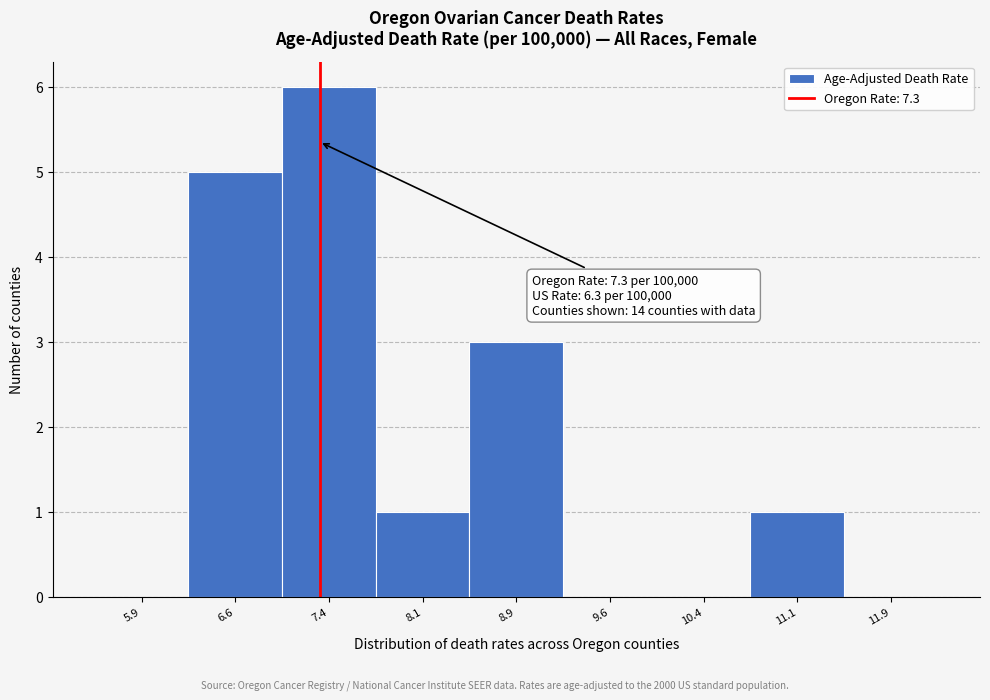

Over which range of the x-axis is the bar tallest?

7.00 to 7.75